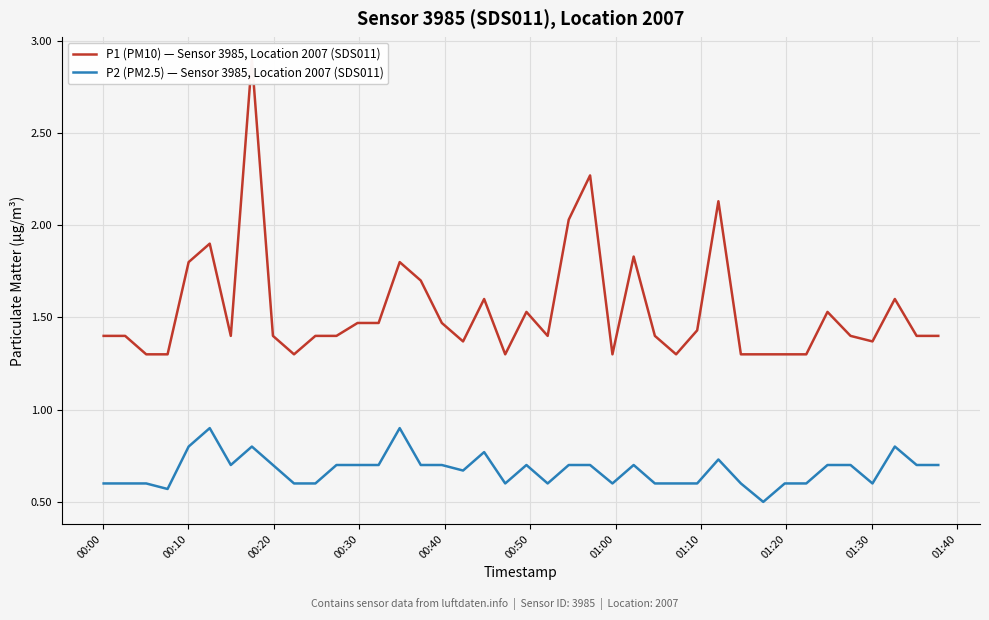

What is the highest value of the P2 (PM2.5) — Sensor 3985, Location 2007 (SDS011) series?

0.9